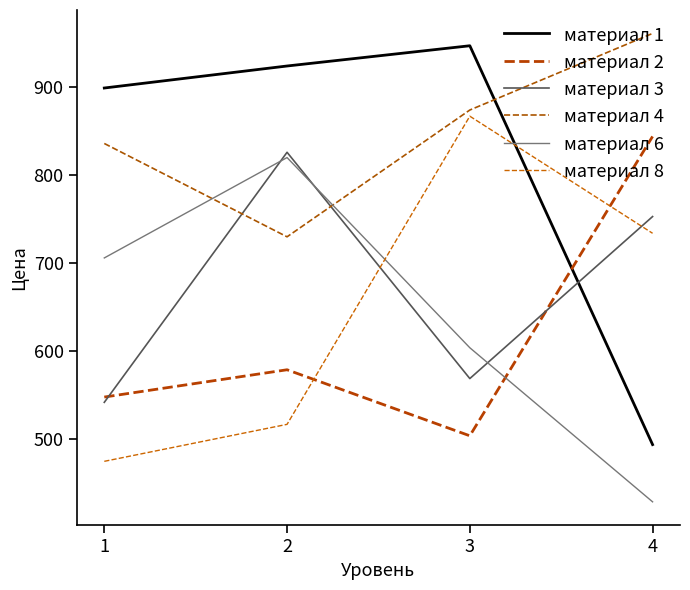

What is the spread (max minus min) of values at 1?

424